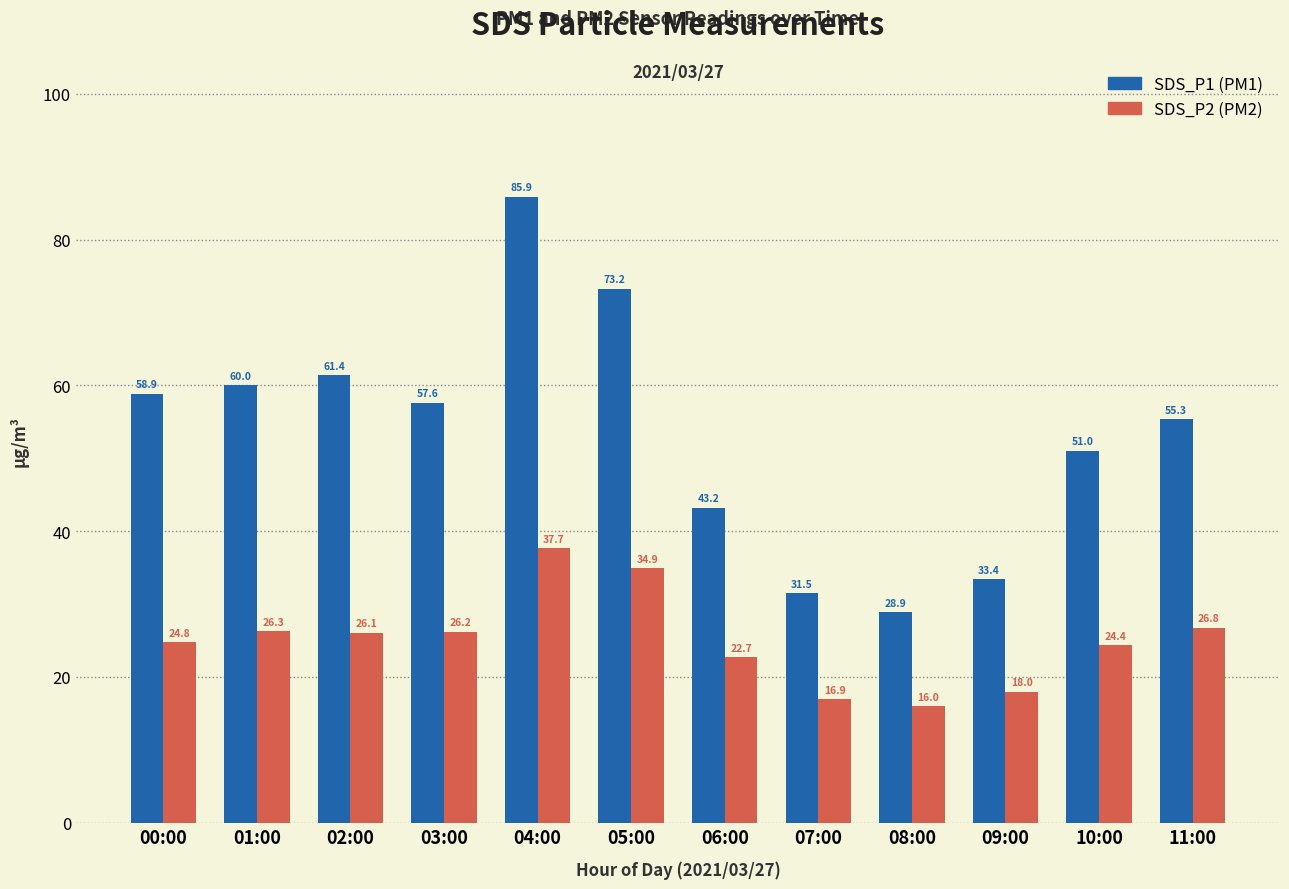

How many data points does each series have?

12